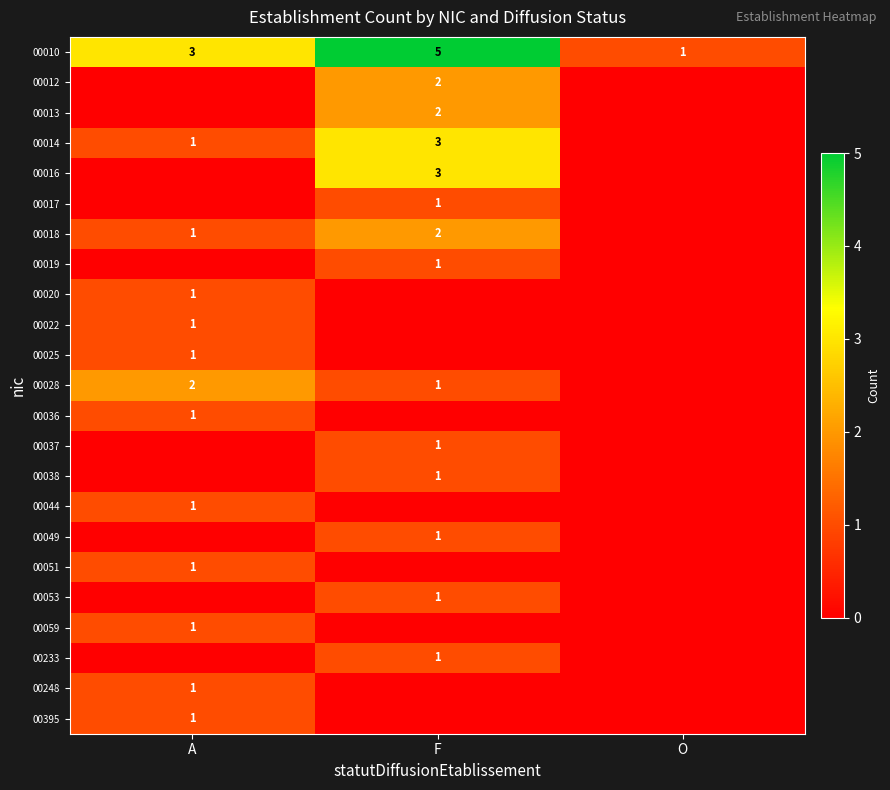

How many data points does each series have?

3